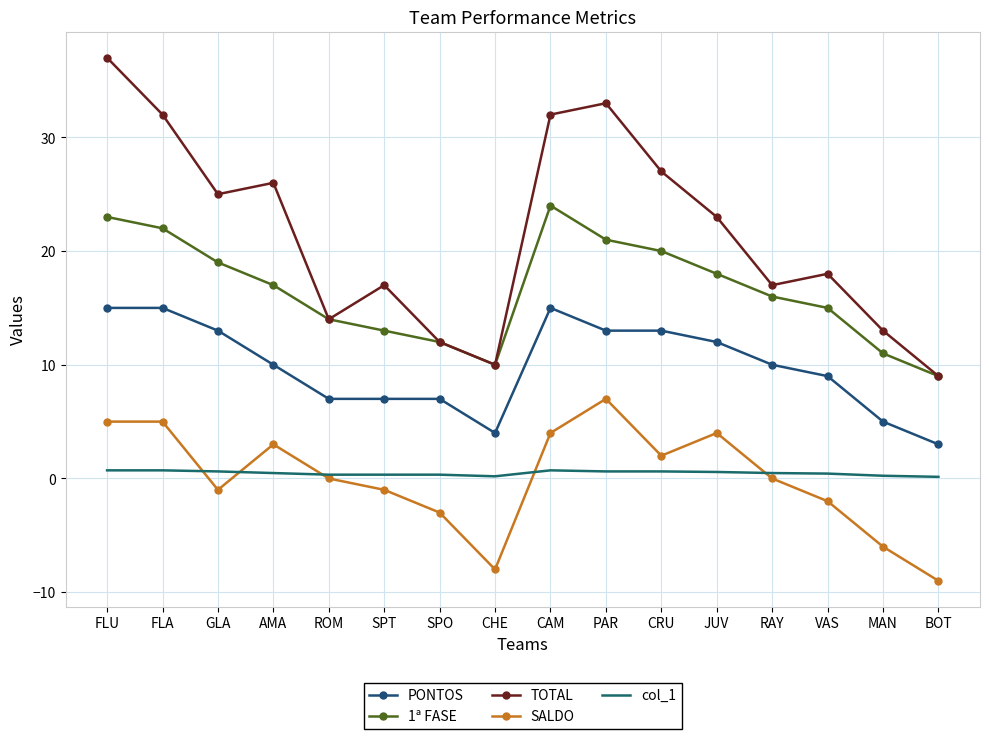

What is the difference between the second highest and minimum values in the PONTOS series?

12.0